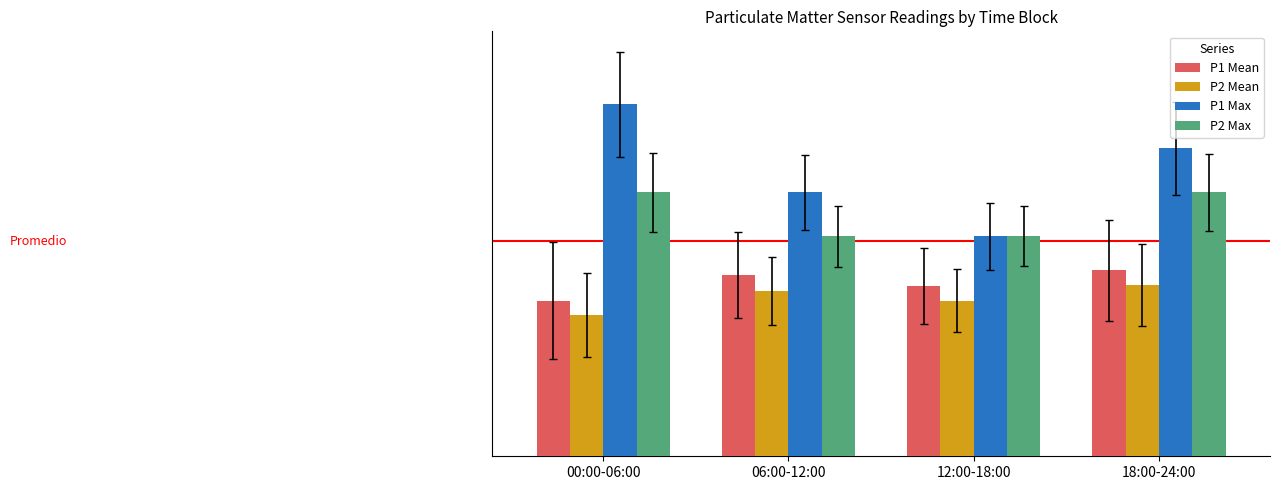

At which category is the sum across all series the highest?

18:00-24:00